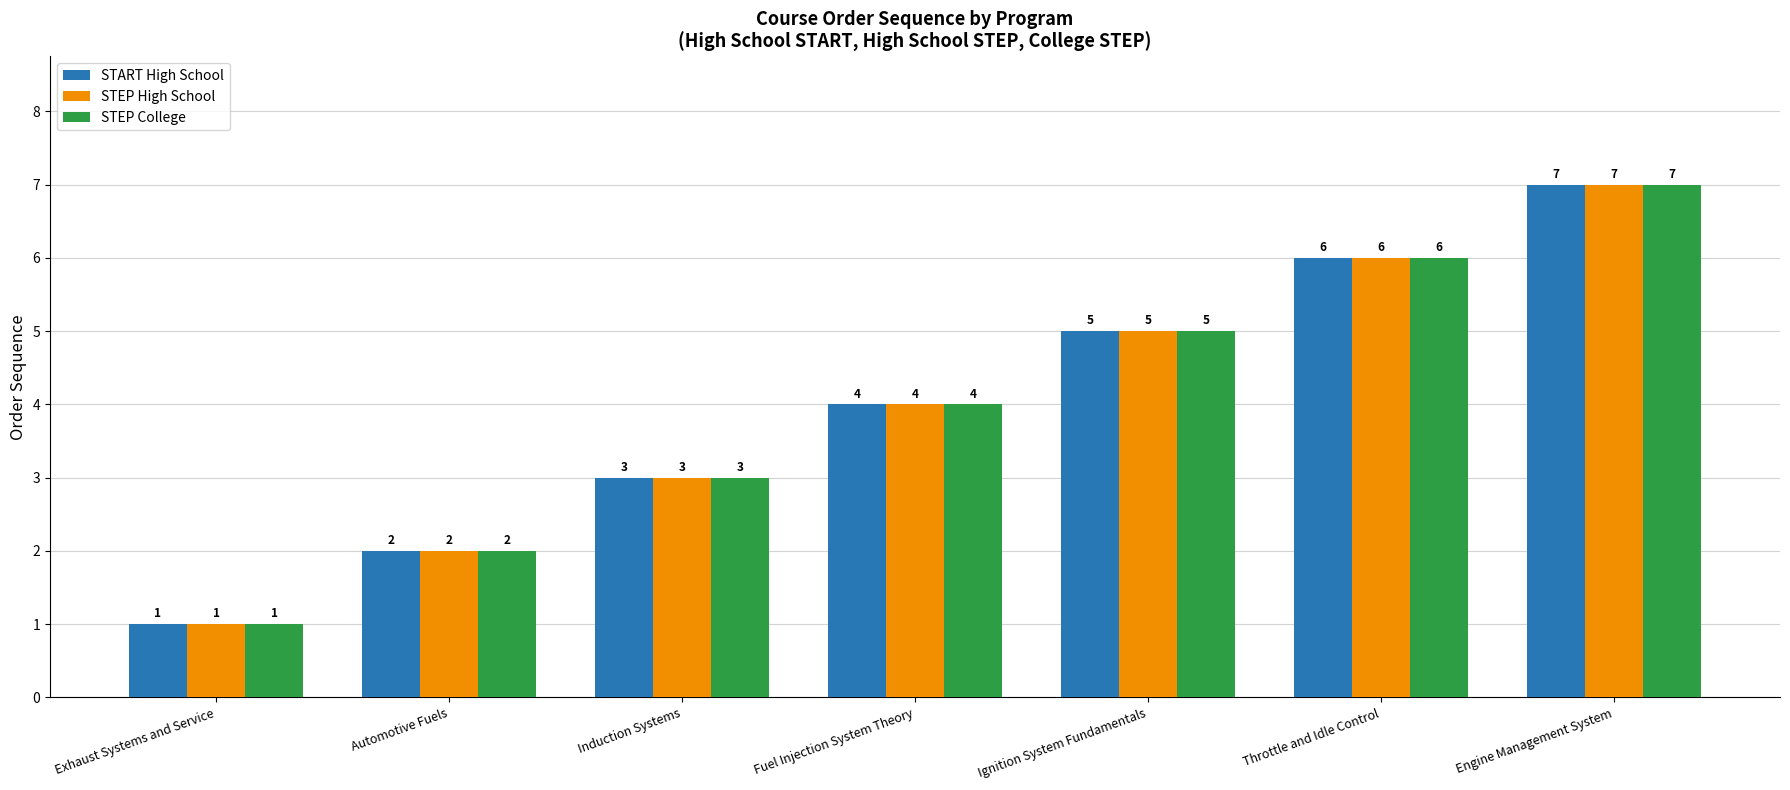

What is the value of the STEP High School bar at the 4th from the left?

4